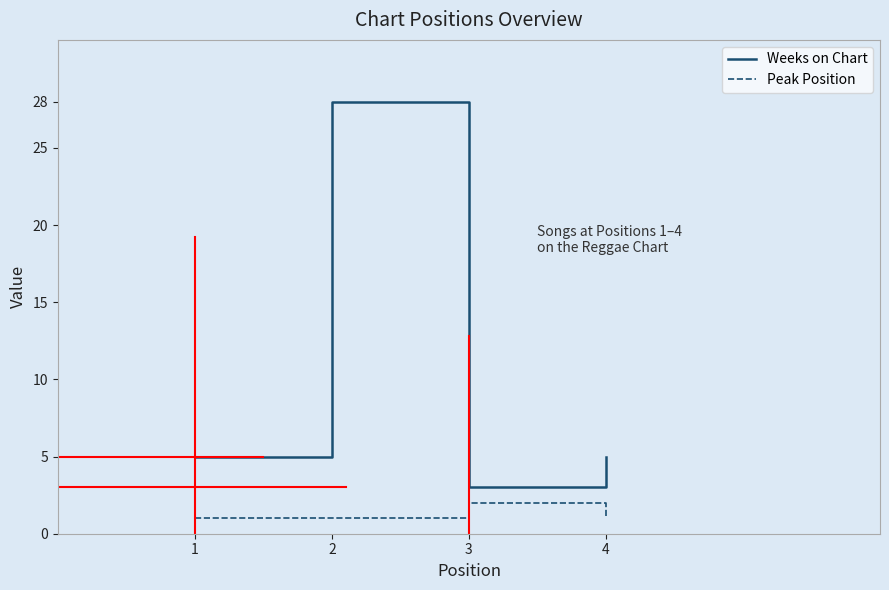

Between 1 and 3, which series saw the biggest shift?

Weeks on Chart